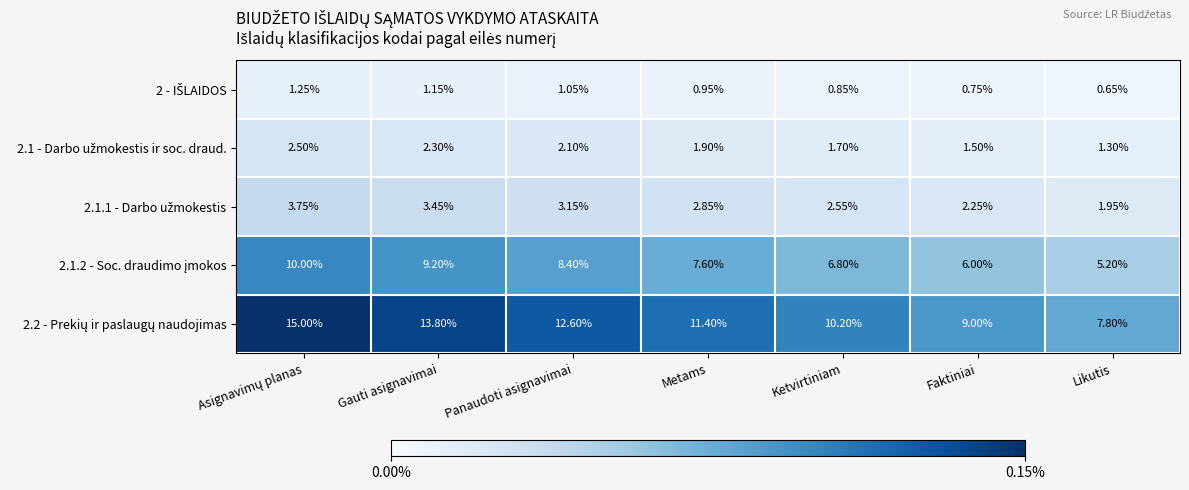

Which category has the lowest value across all series?

Likutis